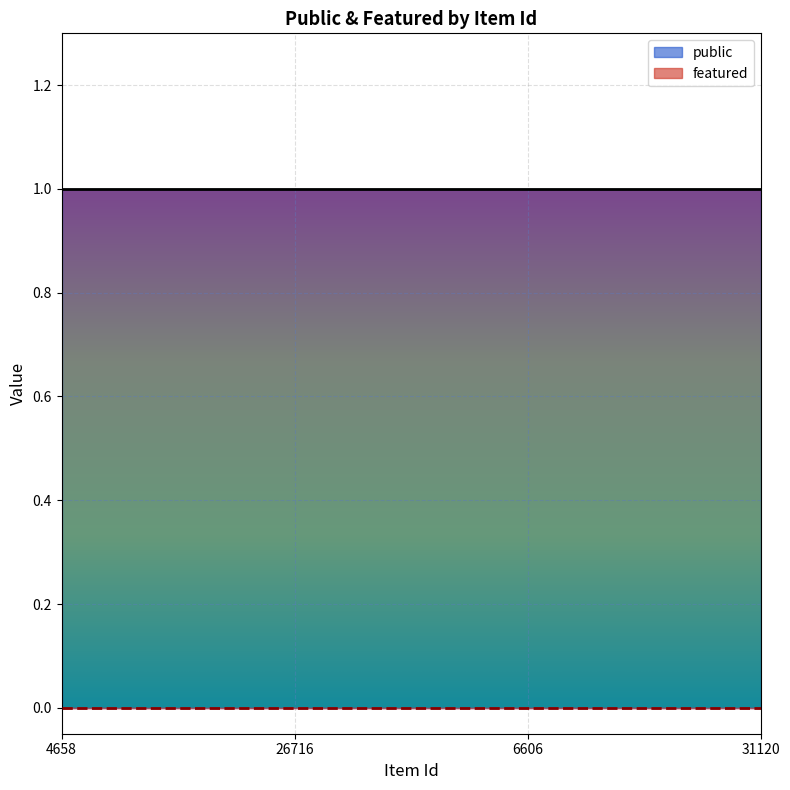

True or false: featured and public intersect in this chart.

False